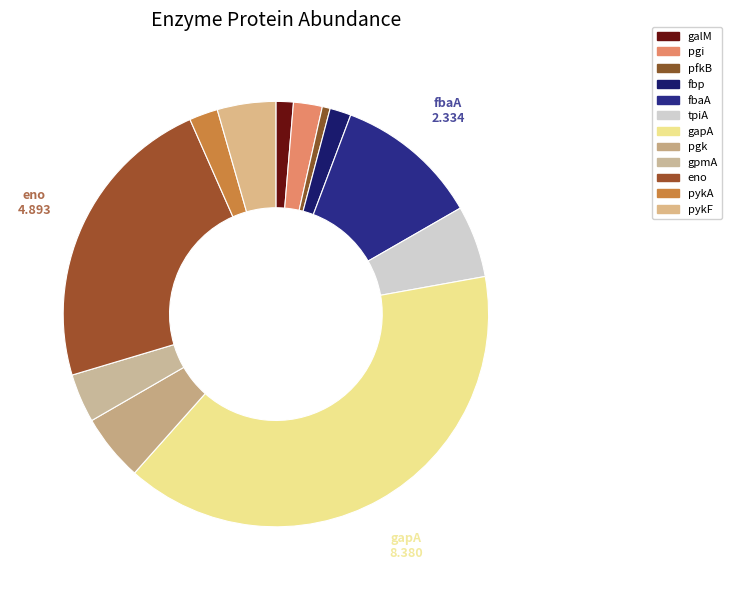

Combined, what portion of the pie is pykF and pgi?

6.6%